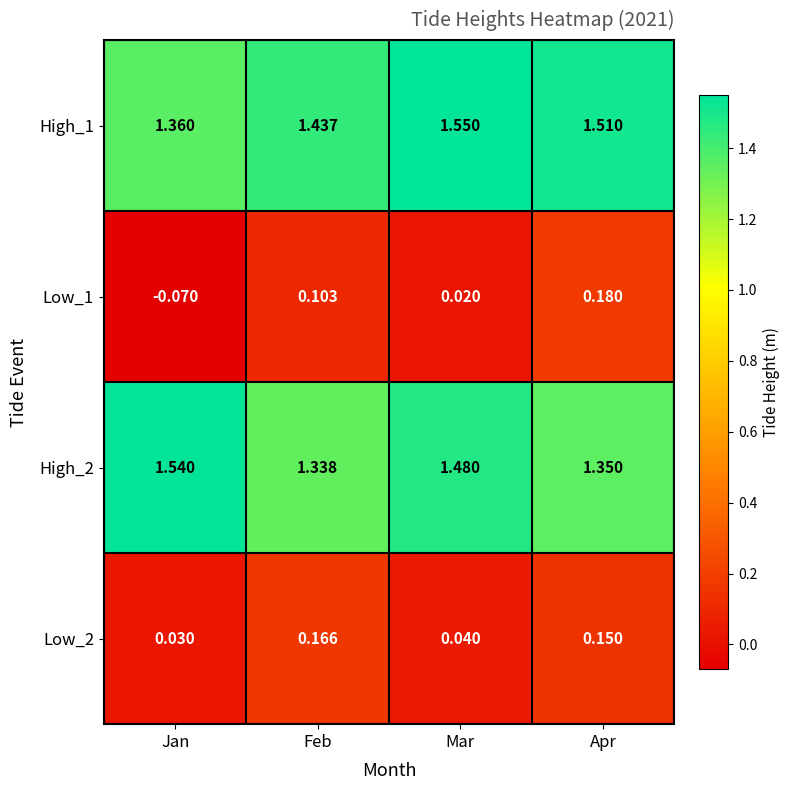

Rank the categories by High_1 value from lowest to highest.

Jan, Feb, Apr, Mar